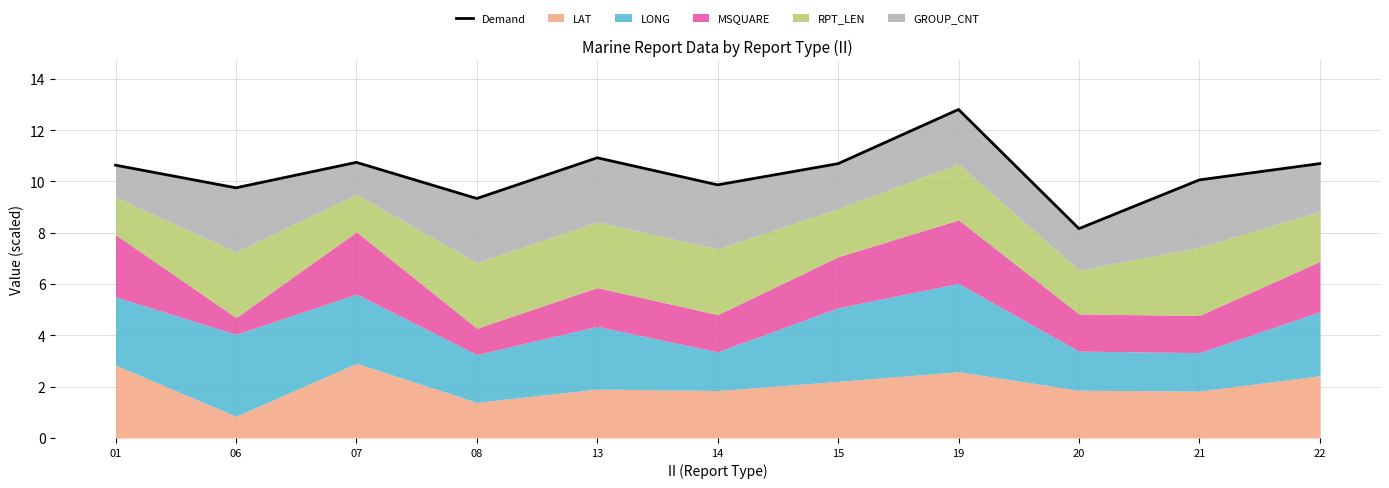

True or false: there are more than 0 points higher than both neighbors.

True